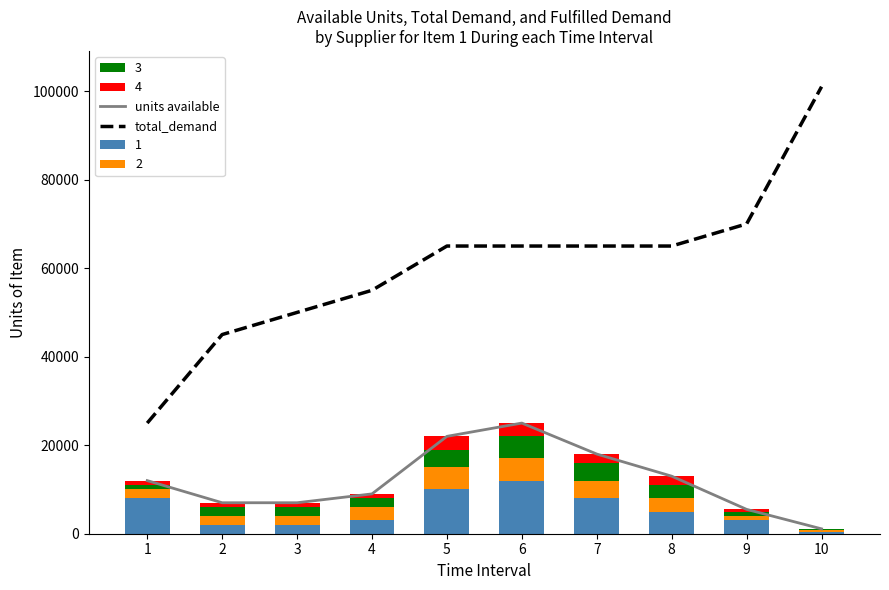

Where does the total_demand series first go above 65000?

9